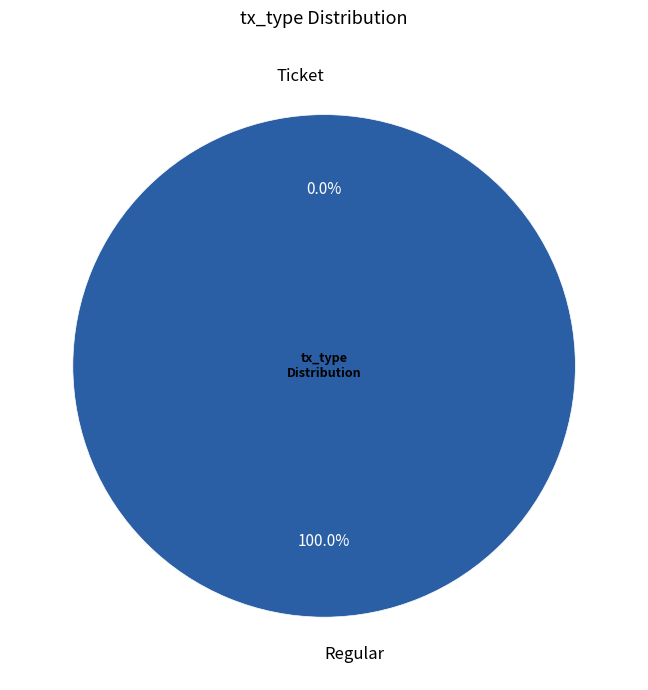

Count the number of slices in the pie.

2